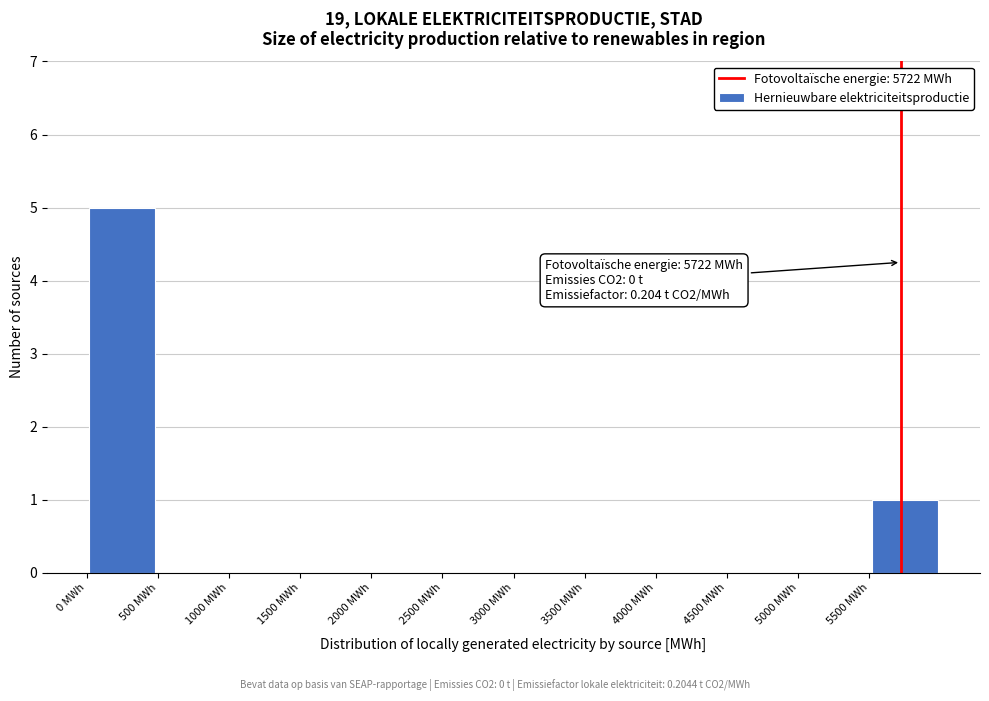

Over which range of the x-axis is the bar tallest?

0 to 500